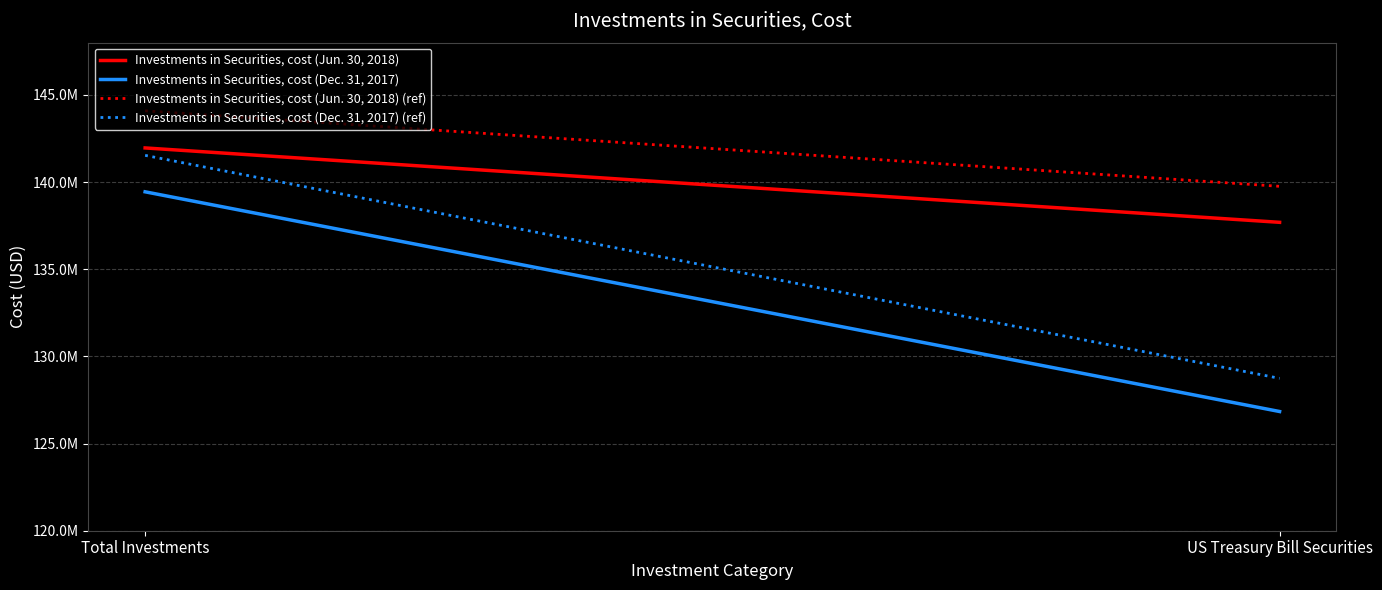

Is it true that Investments in Securities, cost (Jun. 30, 2018) equals 225183366.2 at Total Investments?

False